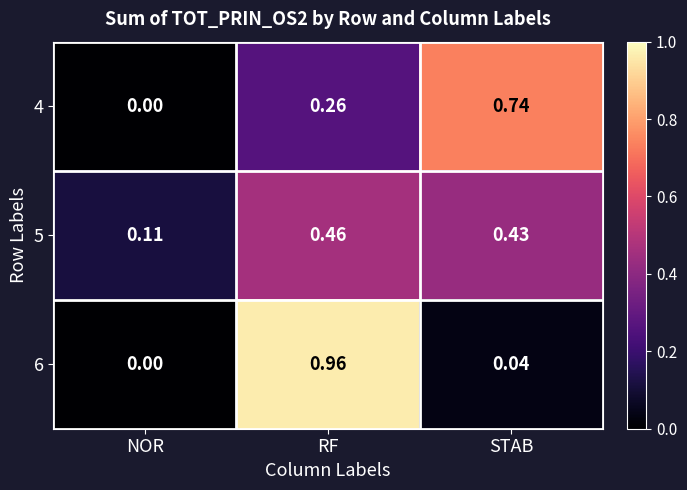

At how many categories does at least one series exceed 0?

3